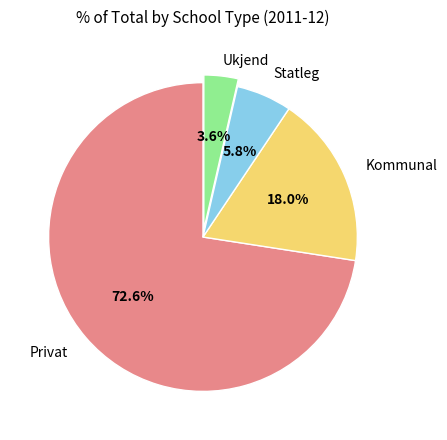

How many slices are in this pie chart?

4